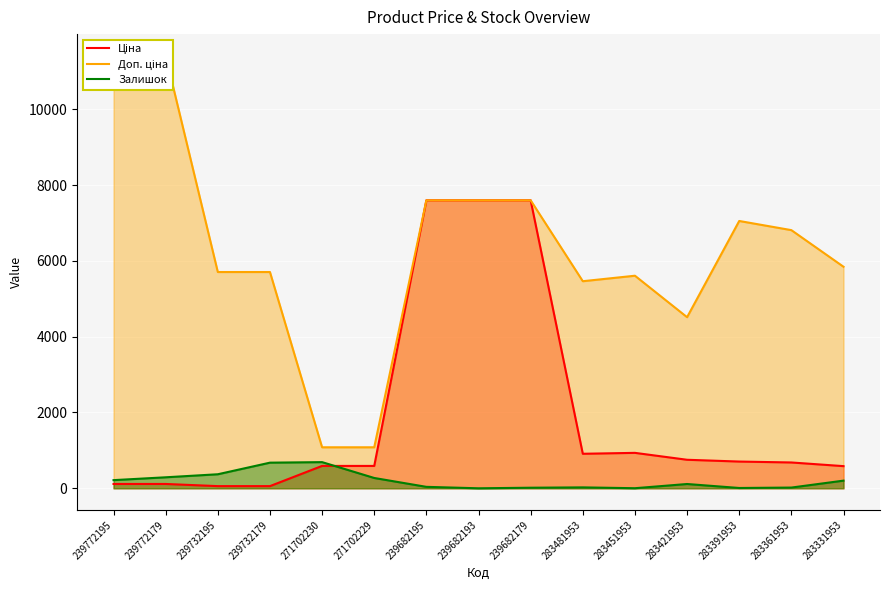

What is the greatest value displayed?

11410.0